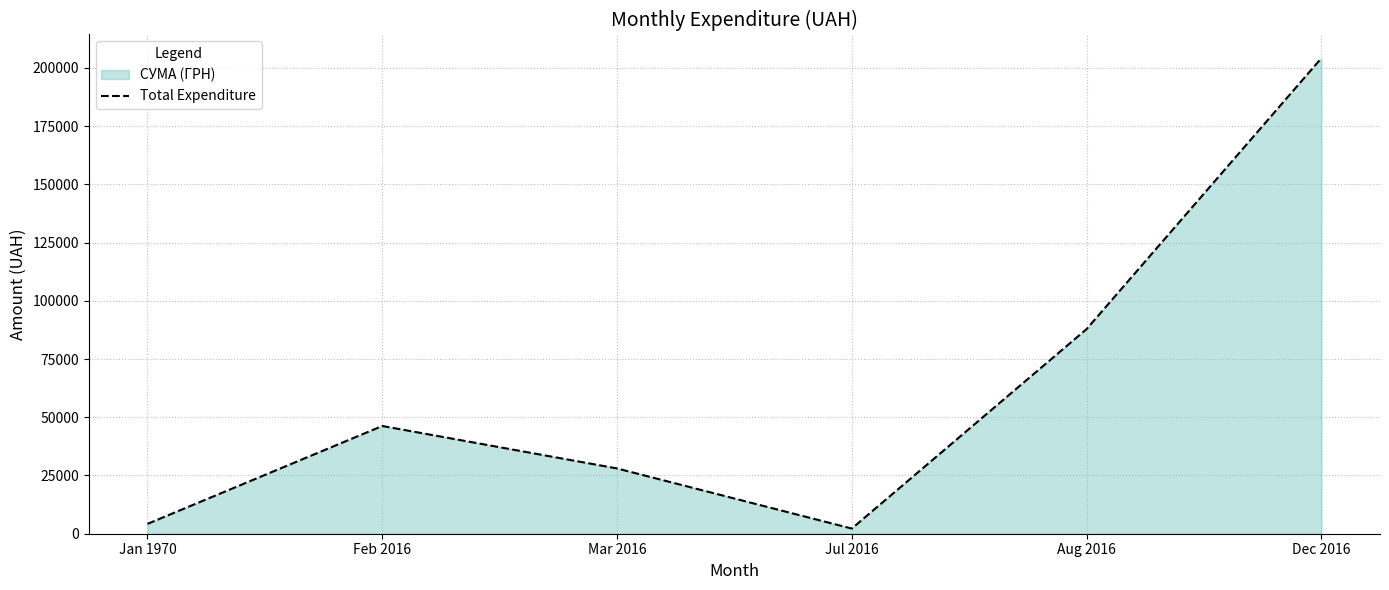

What is the minimum value shown in the chart?

2215.8